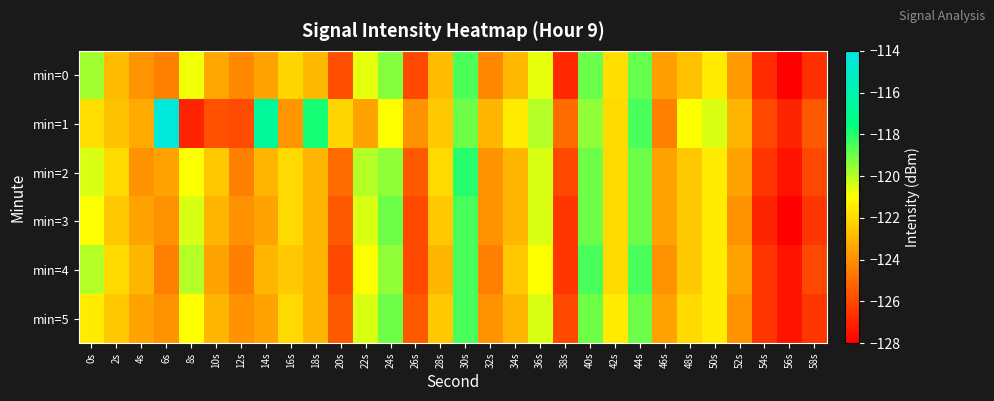

Reading left to right, list all the values displayed in this chart.

min=0: 0s=-119.7	2s=-122.8	4s=-123.9	6s=-124.5	8s=-120.8	10s=-123.4	12s=-124.3	14s=-123.5	16s=-122.1	18s=-122.9	20s=-125.9	22s=-120.6	24s=-119.3	26s=-126.0	28s=-122.8	30s=-118.6	32s=-124.3	34s=-123.0	36s=-120.7	38s=-126.9	40s=-118.9	42s=-121.9	44s=-118.9	46s=-123.6	48s=-122.7	50s=-121.5	52s=-123.8	54s=-126.8	56s=-128.0	58s=-126.7
min=1: 0s=-121.9	2s=-122.7	4s=-123.3	6s=-114.4	8s=-127.0	10s=-125.8	12s=-125.9	14s=-116.6	16s=-123.9	18s=-117.8	20s=-122.1	22s=-123.5	24s=-121.0	26s=-124.0	28s=-122.5	30s=-119.0	32s=-123.0	34s=-121.5	36s=-120.0	38s=-125.0	40s=-119.5	42s=-122.0	44s=-118.5	46s=-124.5	48s=-121.0	50s=-120.5	52s=-123.0	54s=-126.0	56s=-127.0	58s=-125.5
min=2: 0s=-120.5	2s=-122.0	4s=-124.0	6s=-123.5	8s=-121.0	10s=-122.5	12s=-124.5	14s=-123.0	16s=-122.0	18s=-123.0	20s=-125.0	22s=-120.0	24s=-119.5	26s=-125.5	28s=-122.0	30s=-118.0	32s=-124.0	34s=-123.0	36s=-120.5	38s=-126.0	40s=-119.0	42s=-122.0	44s=-119.0	46s=-123.5	48s=-122.5	50s=-121.5	52s=-123.5	54s=-126.5	56s=-127.5	58s=-126.0
min=3: 0s=-121.0	2s=-122.5	4s=-123.5	6s=-124.0	8s=-120.5	10s=-123.0	12s=-124.0	14s=-123.5	16s=-122.0	18s=-123.0	20s=-125.5	22s=-120.5	24s=-119.0	26s=-126.0	28s=-122.5	30s=-118.5	32s=-124.0	34s=-123.0	36s=-120.5	38s=-126.5	40s=-119.0	42s=-122.0	44s=-119.0	46s=-123.5	48s=-122.5	50s=-121.5	52s=-124.0	54s=-127.0	56s=-128.0	58s=-126.5
min=4: 0s=-120.0	2s=-122.0	4s=-123.0	6s=-124.5	8s=-120.0	10s=-123.5	12s=-124.5	14s=-123.0	16s=-122.5	18s=-123.0	20s=-126.0	22s=-121.0	24s=-119.5	26s=-126.0	28s=-123.0	30s=-118.5	32s=-124.5	34s=-122.5	36s=-121.0	38s=-126.5	40s=-118.5	42s=-122.0	44s=-118.5	46s=-124.0	48s=-122.5	50s=-121.5	52s=-123.5	54s=-126.5	56s=-127.5	58s=-126.0
min=5: 0s=-121.5	2s=-122.5	4s=-123.5	6s=-124.0	8s=-121.0	10s=-123.0	12s=-124.0	14s=-123.5	16s=-122.0	18s=-123.0	20s=-125.5	22s=-120.5	24s=-119.0	26s=-125.5	28s=-122.5	30s=-118.5	32s=-124.0	34s=-123.0	36s=-120.5	38s=-126.0	40s=-119.0	42s=-121.5	44s=-119.0	46s=-123.5	48s=-122.0	50s=-121.5	52s=-124.0	54s=-126.5	56s=-127.5	58s=-126.5